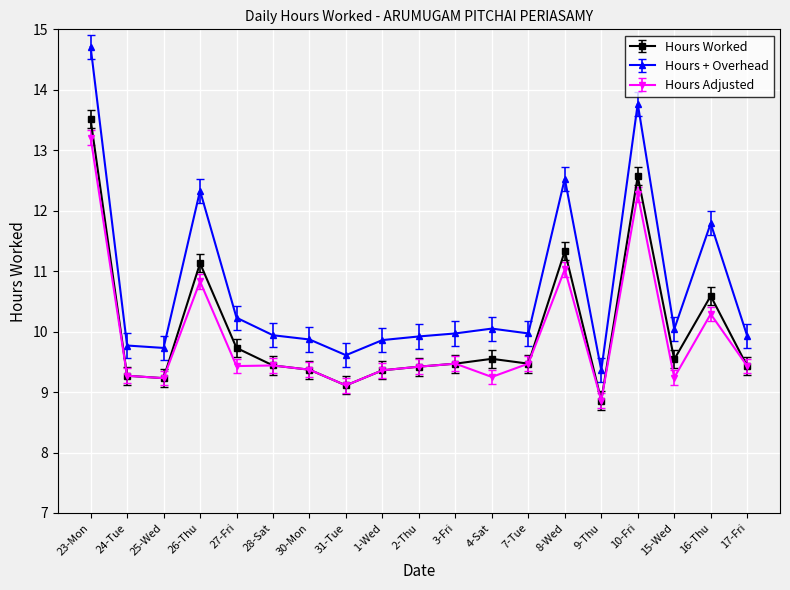

Is it true that Hours + Overhead equals 9.4 at 10-Fri?

False